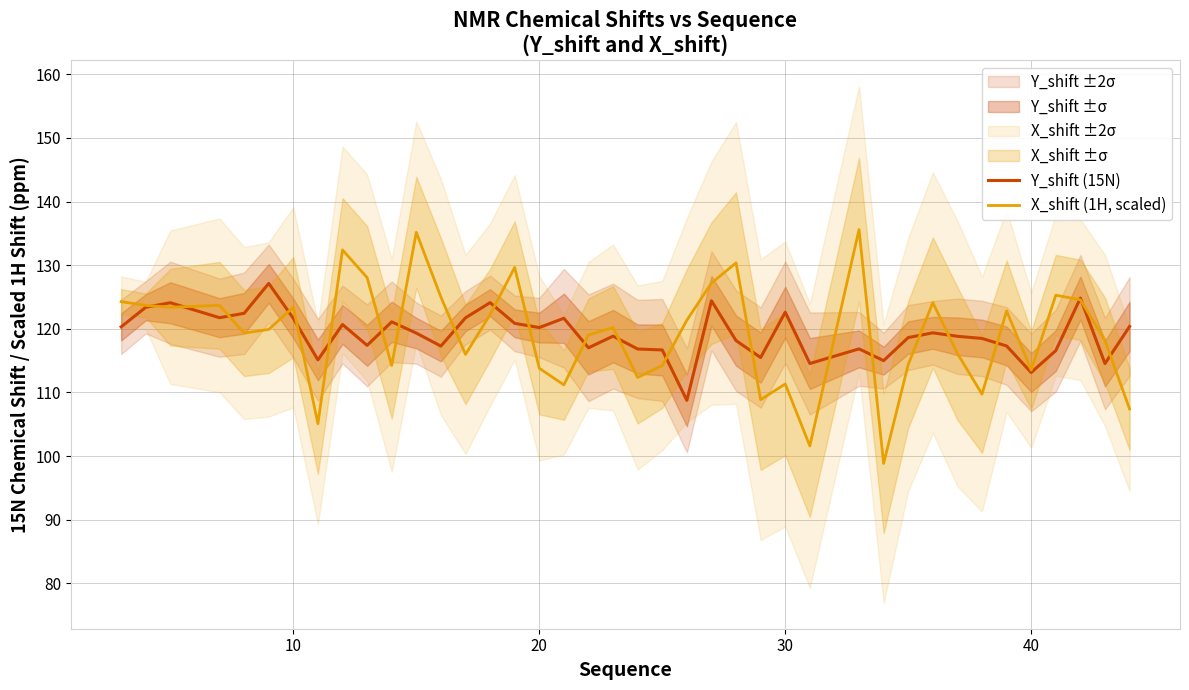

What is the minimum value for X_shift (1H, scaled)?

98.8